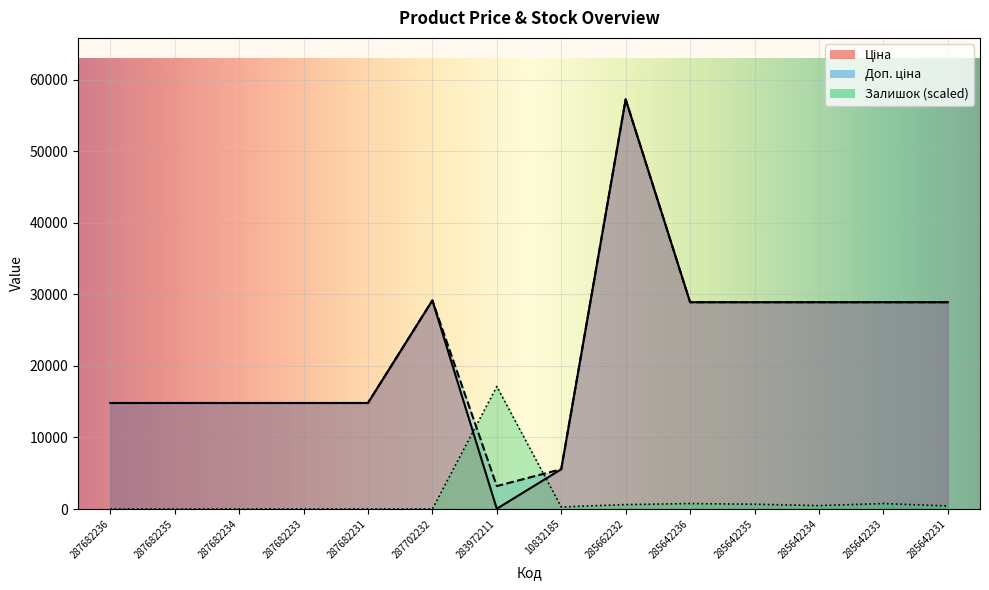

What position from the right is 287682234?

12